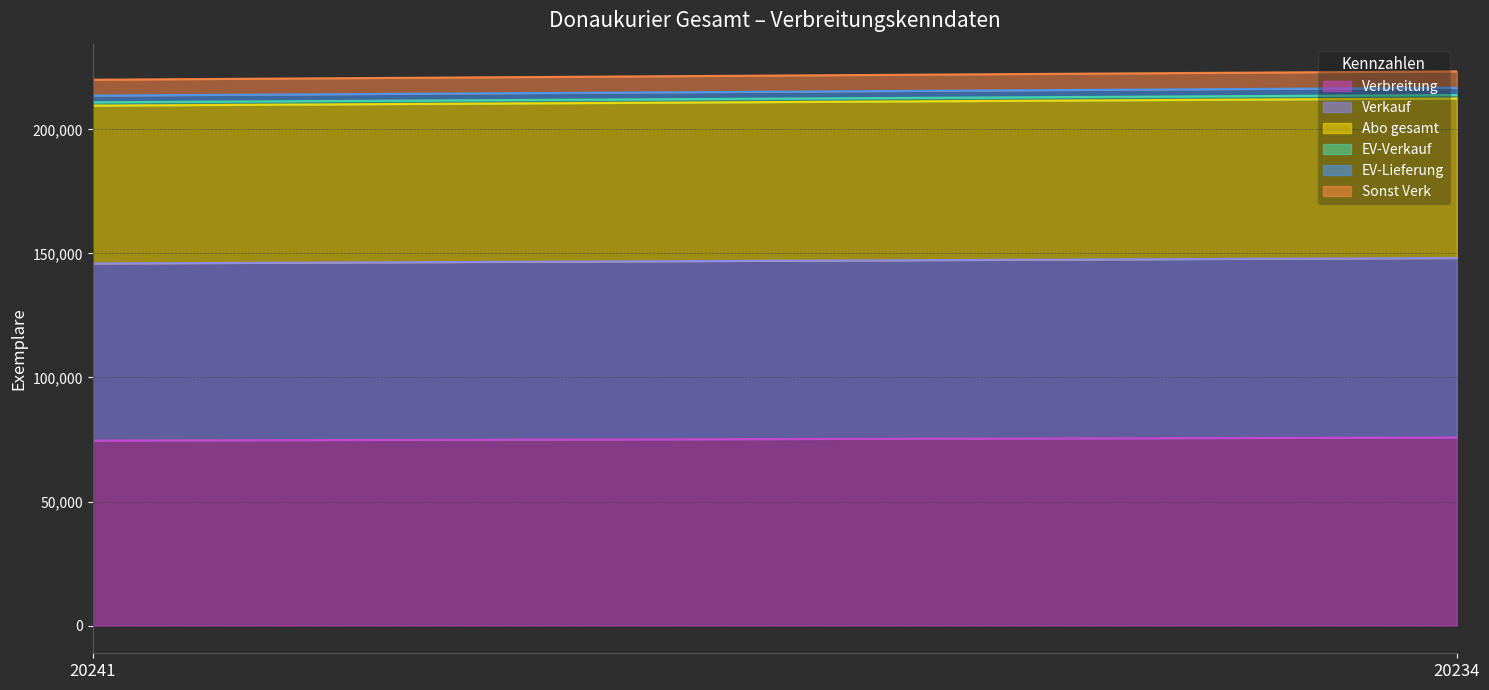

Reading left to right, list all the values displayed in this chart.

Verbreitung: 74558	75807
Verkauf: 71371	72333
Abo gesamt: 63620	64278
EV-Verkauf: 1352	1435
EV-Lieferung: 2694	2884
Sonst Verk: 6389	6610